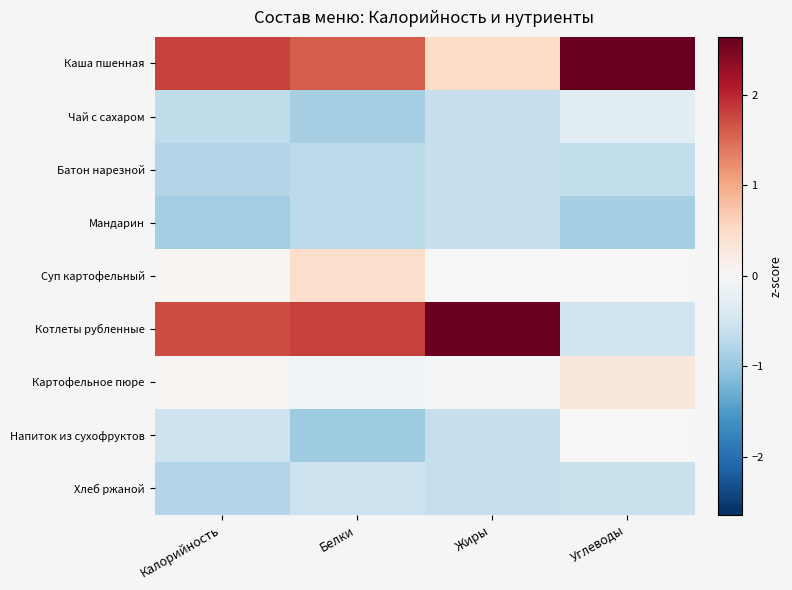

Which series has the largest total across all categories?

Каша пшенная